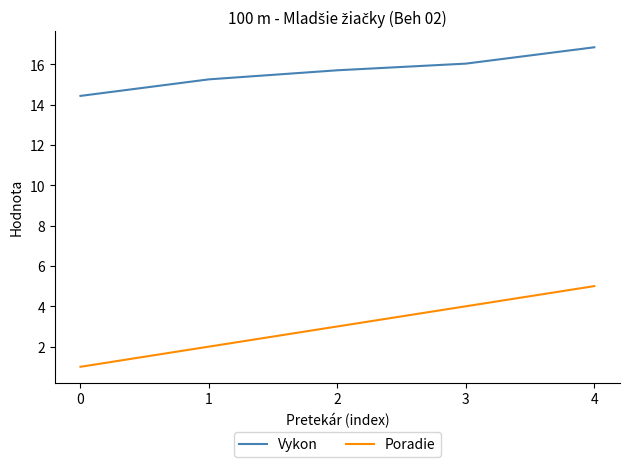

What is the maximum value shown in the chart?

16.8